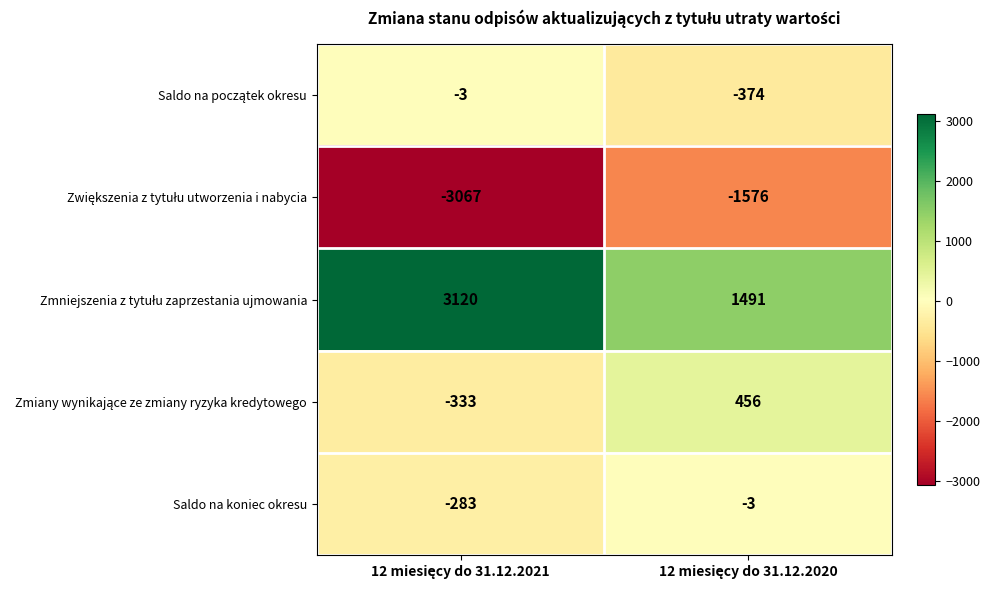

What is the difference between the maximum and minimum values in the Saldo na koniec okresu series?

280